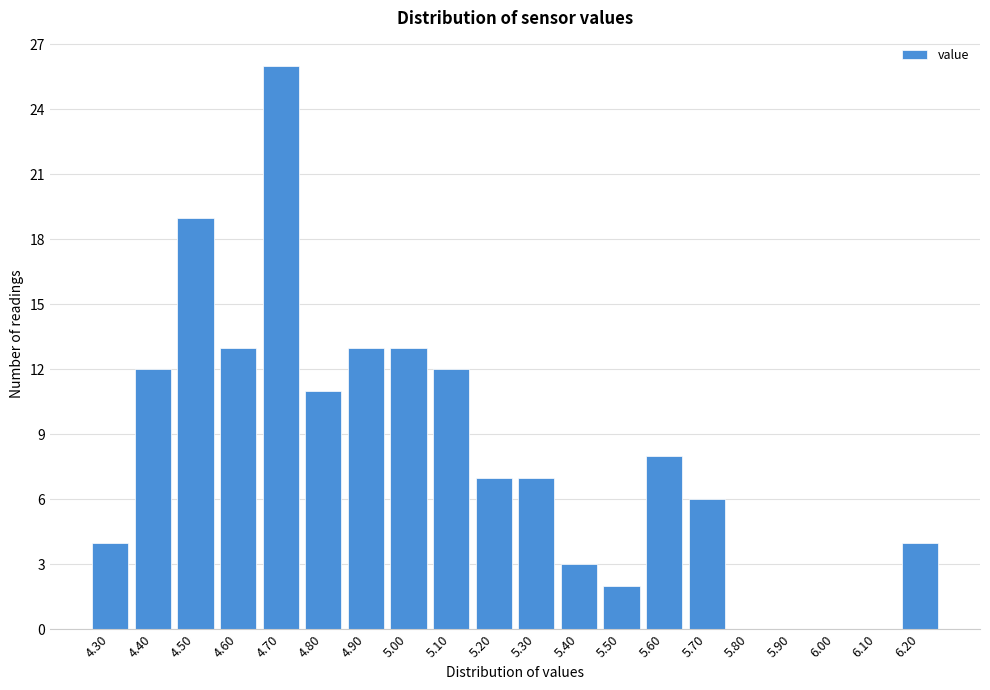

Reading right to left, list all the values displayed in this chart.

6.20=4	6.10=0	6.00=0	5.90=0	5.80=0	5.70=6	5.60=8	5.50=2	5.40=3	5.30=7	5.20=7	5.10=12	5.00=13	4.90=13	4.80=11	4.70=26	4.60=13	4.50=19	4.40=12	4.30=4